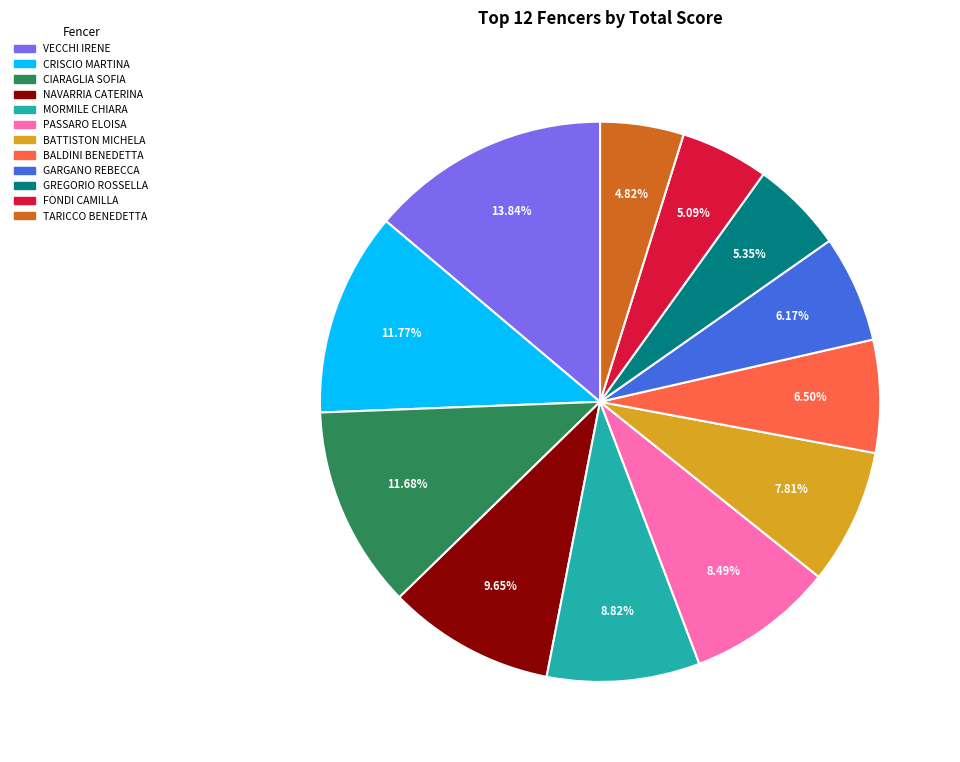

What percentage do TARICCO BENEDETTA and BATTISTON MICHELA together represent?

12.6%